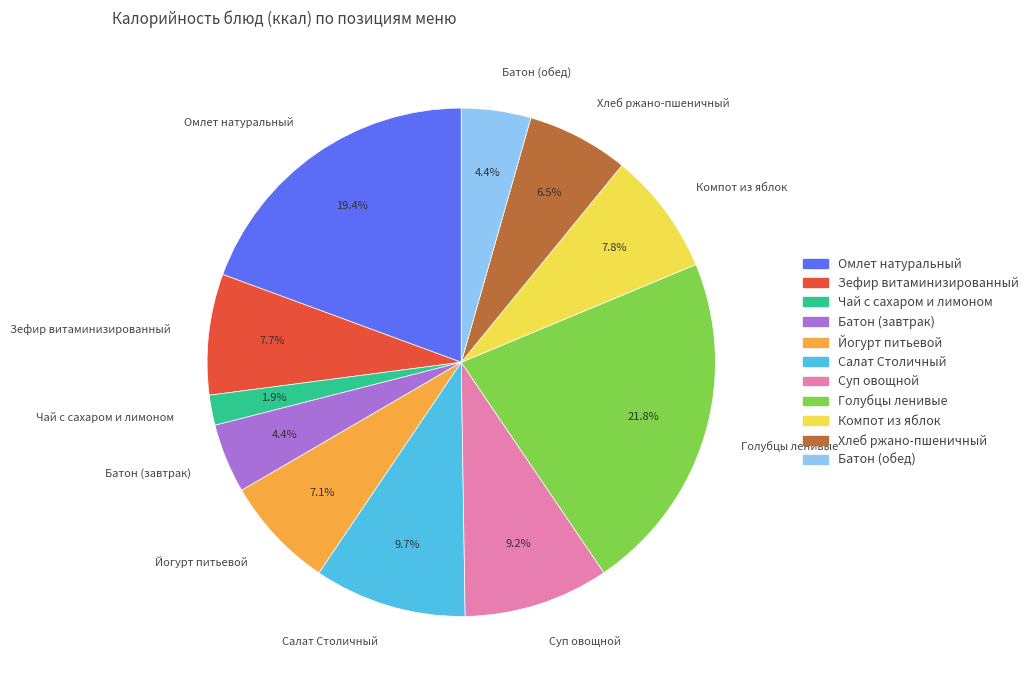

To the nearest percent, what is the average slice percentage?

9%